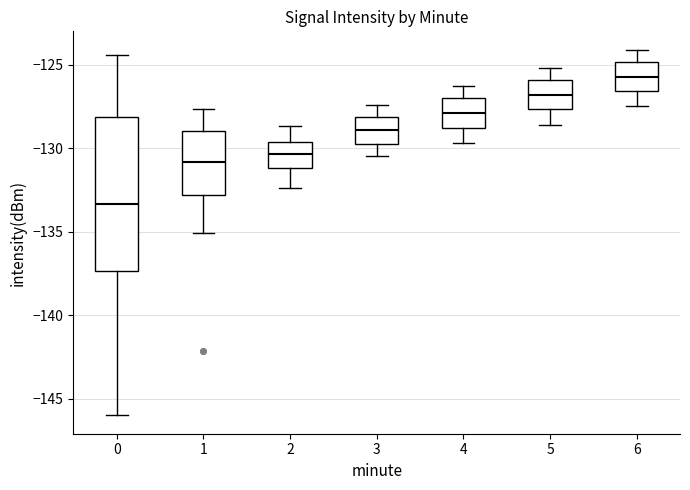

Reading left to right, transcribe this box plot: for each box, give where its median line is, the range the box spans, and where its two whiskers end, as read against the y-axis. The values are not printed on the chart, so give them approximately, as read against the axis.

0: median -133.5, box -137.5 to -128.0, whiskers -146.0 to -124.5
1: median -131.0, box -133.0 to -129.0, whiskers -135.0 to -127.5
2: median -130.5, box -131.0 to -129.5, whiskers -132.5 to -128.5
3: median -129.0, box -130.0 to -128.0, whiskers -130.5 to -127.5
4: median -128.0, box -129.0 to -127.0, whiskers -129.5 to -126.5
5: median -127.0, box -127.5 to -126.0, whiskers -128.5 to -125.0
6: median -125.5, box -126.5 to -125.0, whiskers -127.5 to -124.0